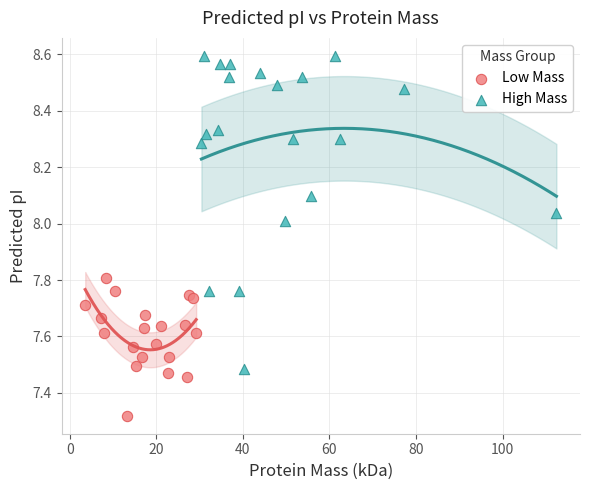

Which series has the largest Y range (max minus min)?

High Mass